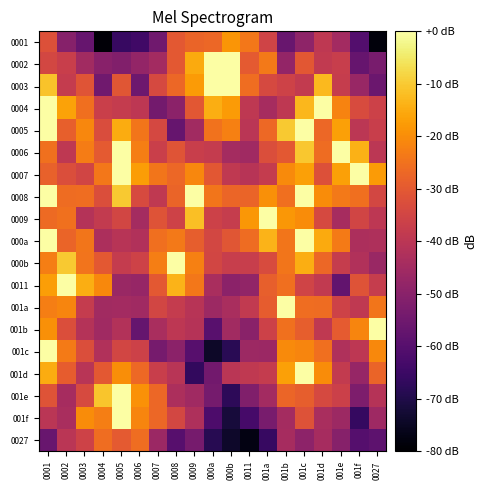

What is the difference between the highest and lowest values at 0003?

42.2